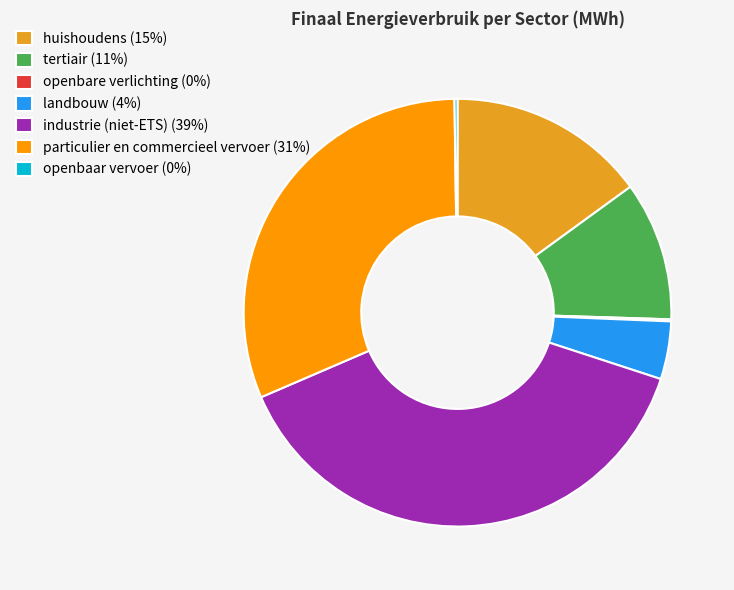

True or false: tertiair accounts for 1% of the total.

False